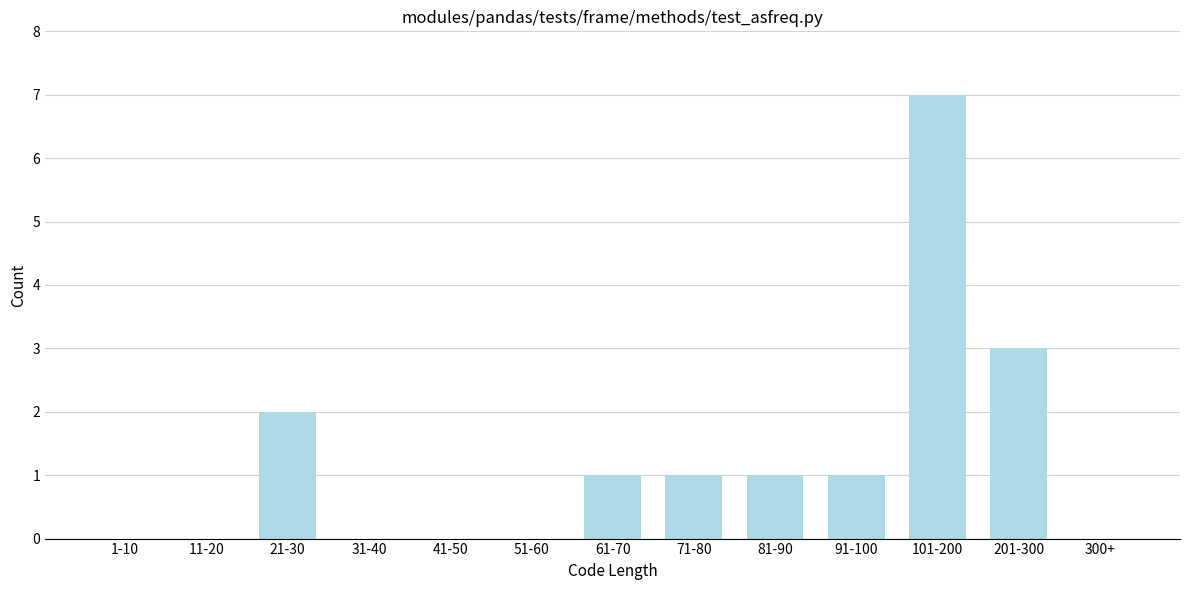

Reading right to left, list all the values displayed in this chart.

300+=0	201-300=3	101-200=7	91-100=1	81-90=1	71-80=1	61-70=1	51-60=0	41-50=0	31-40=0	21-30=2	11-20=0	1-10=0